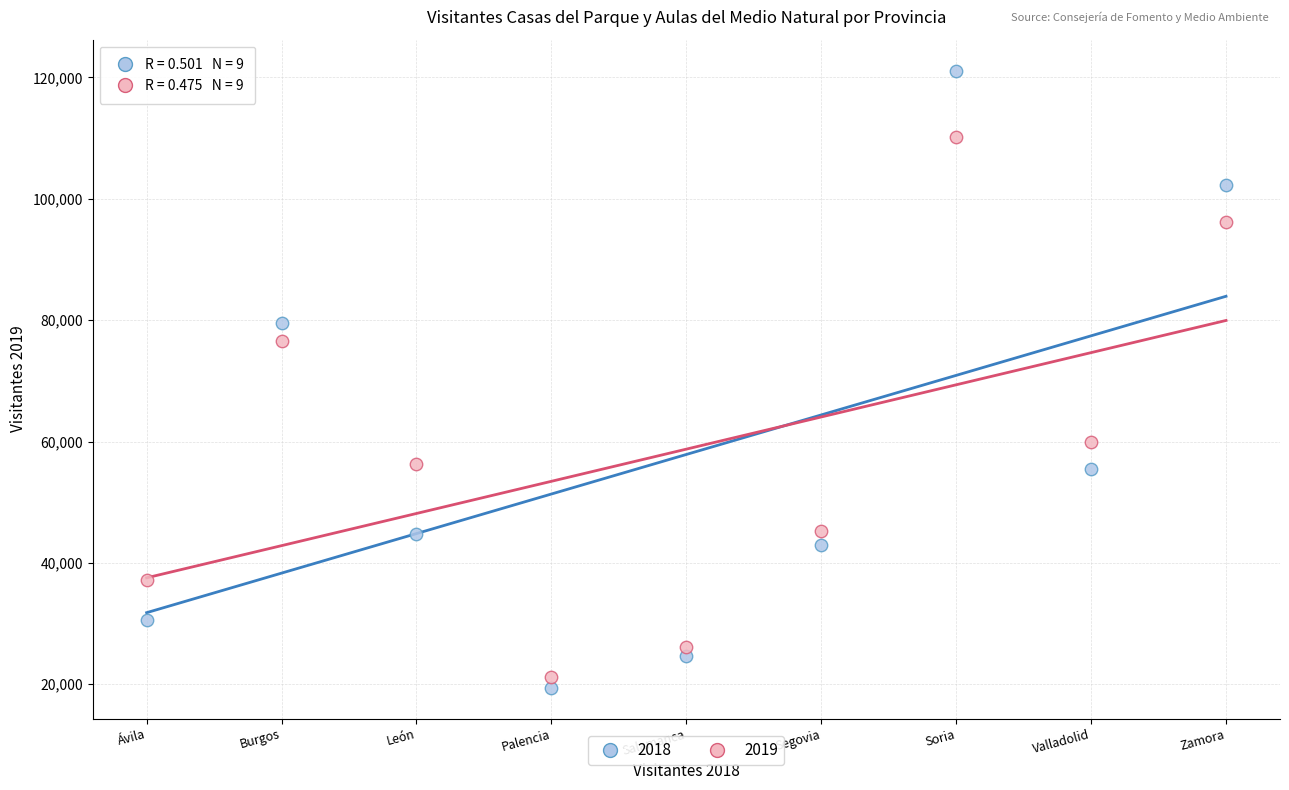

Which series contains the lowest Y value?

2018